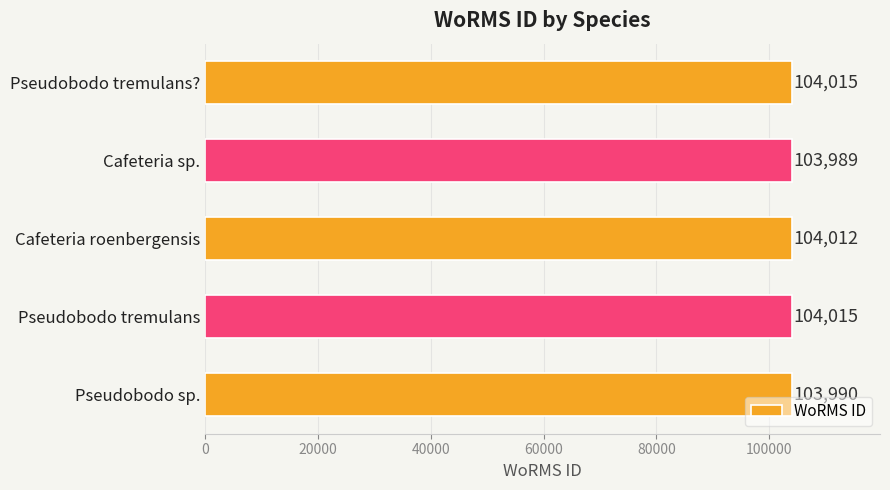

Approximately how many times larger is the value at Pseudobodo sp. compared to Cafeteria sp.?

1.0